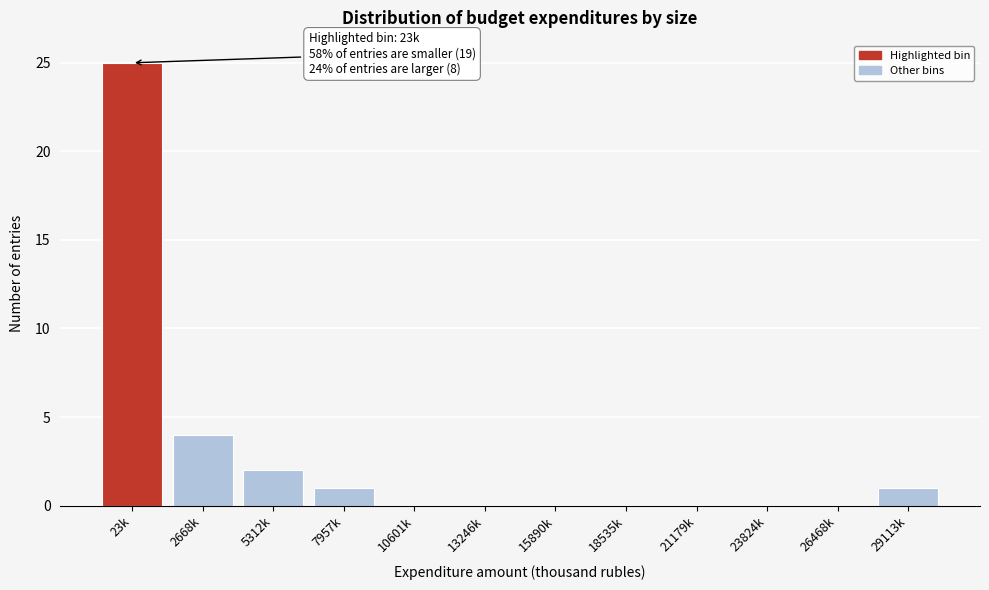

Reading left to right, extract all data points from this chart.

23k=25	2668k=4	5312k=2	7957k=1	10601k=0	13246k=0	15890k=0	18535k=0	21179k=0	23824k=0	26468k=0	29113k=1